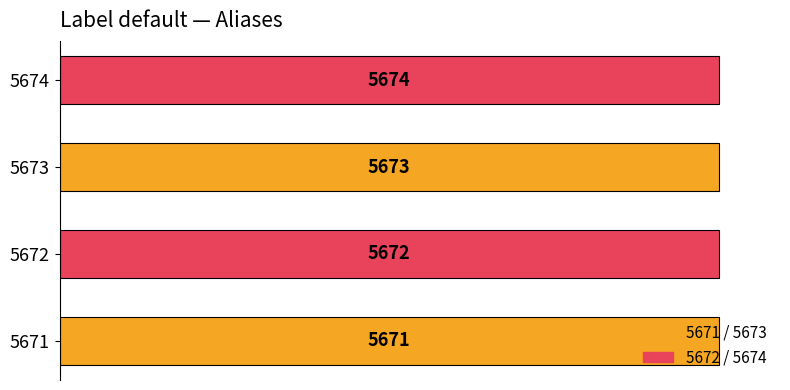

What is the approximate value at 5672?

5672